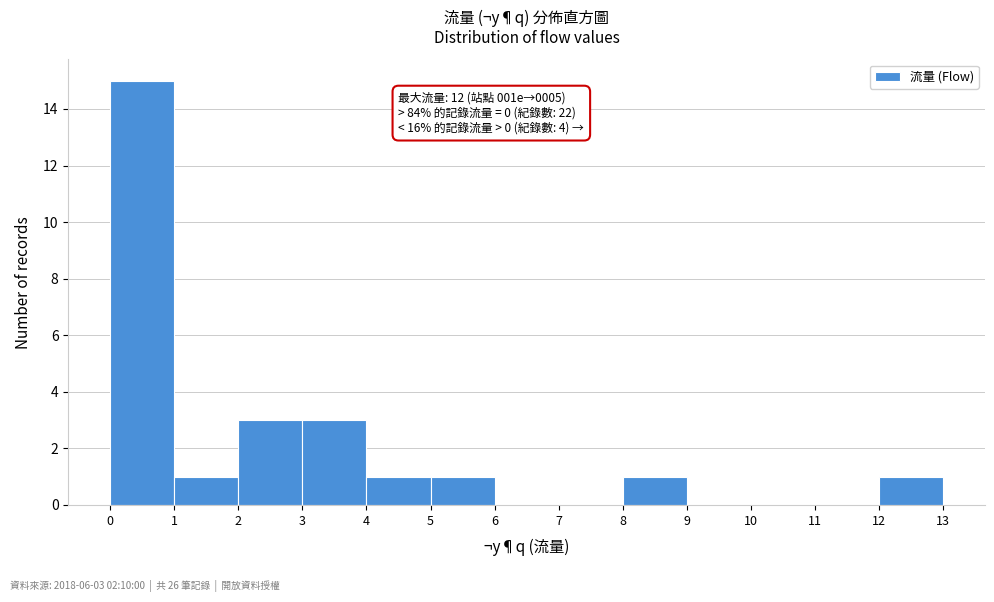

Over which range of the x-axis is the bar tallest?

0 to 1